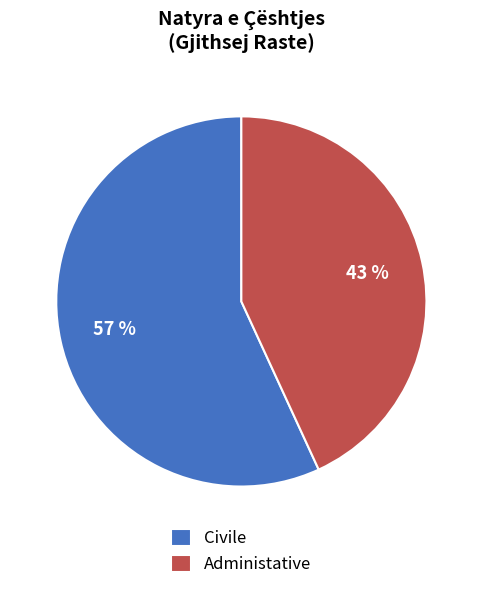

What is the majority slice?

Civile